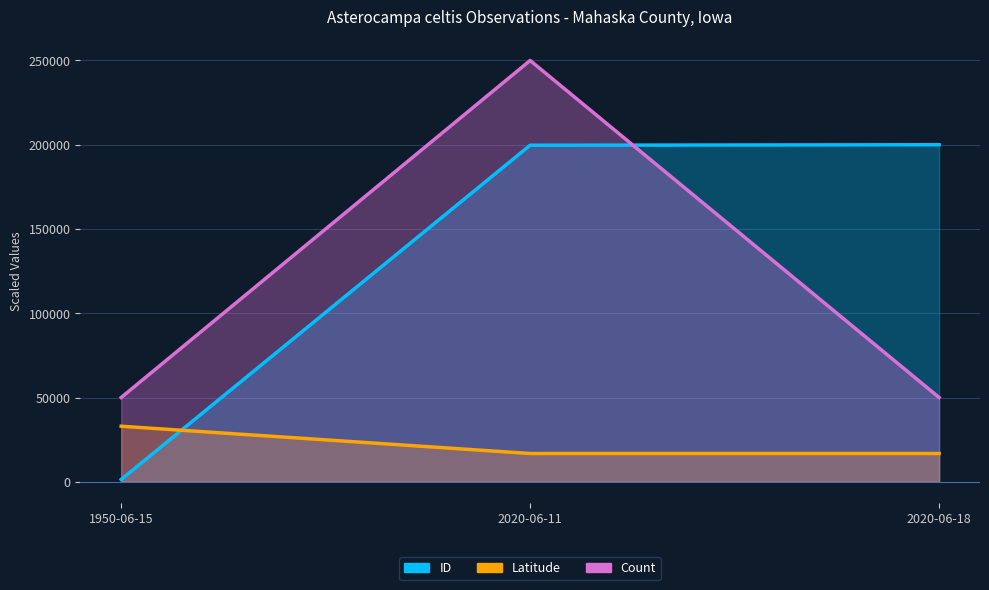

Between 1950-06-15 and 2020-06-18, which is larger?

2020-06-18